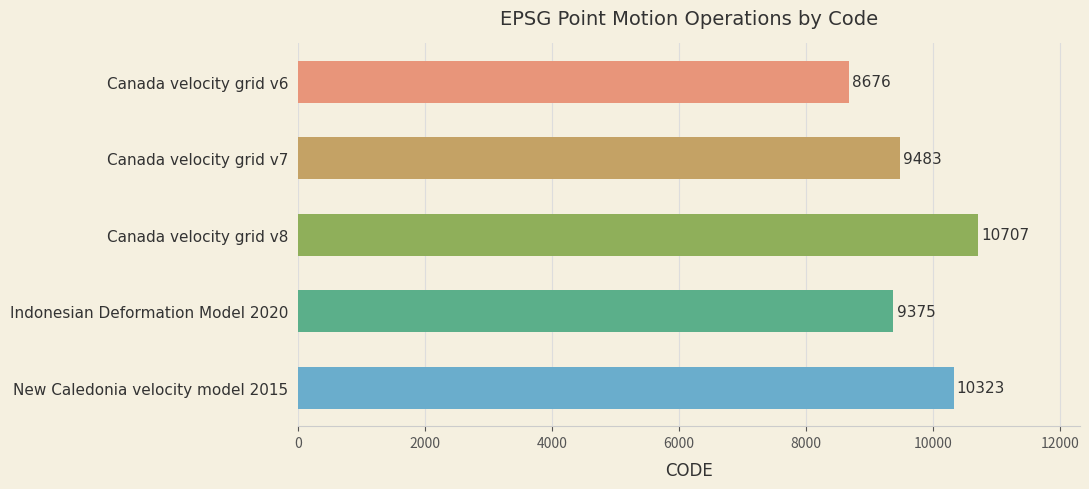

What value does the data have at Indonesian Deformation Model 2020?

9375